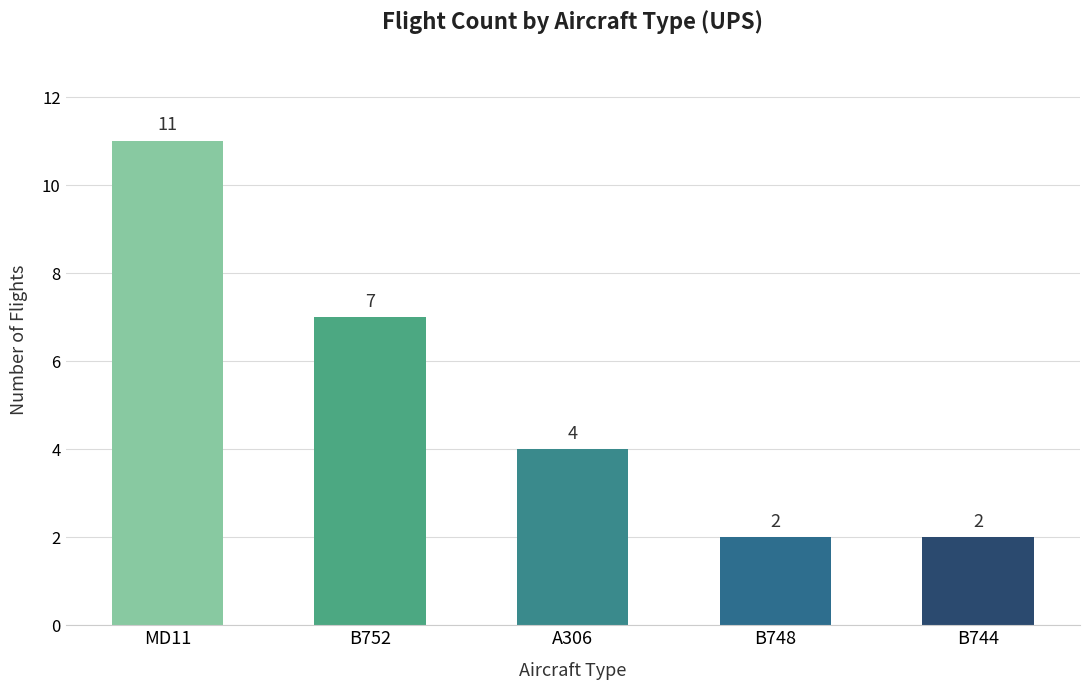

Is it true that the value at B752 is 12?

False